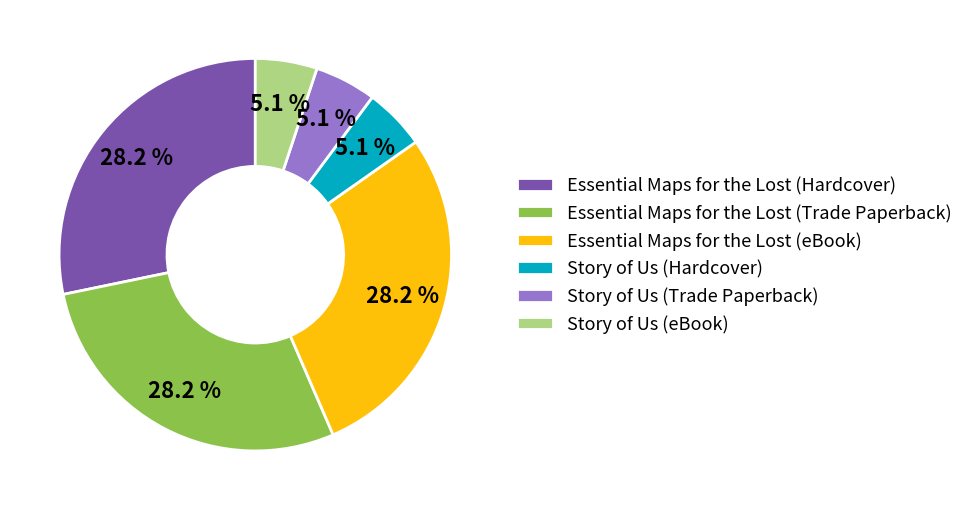

What is the total percentage of Essential Maps for the Lost (eBook) and Story of Us (Hardcover)?

33.3%